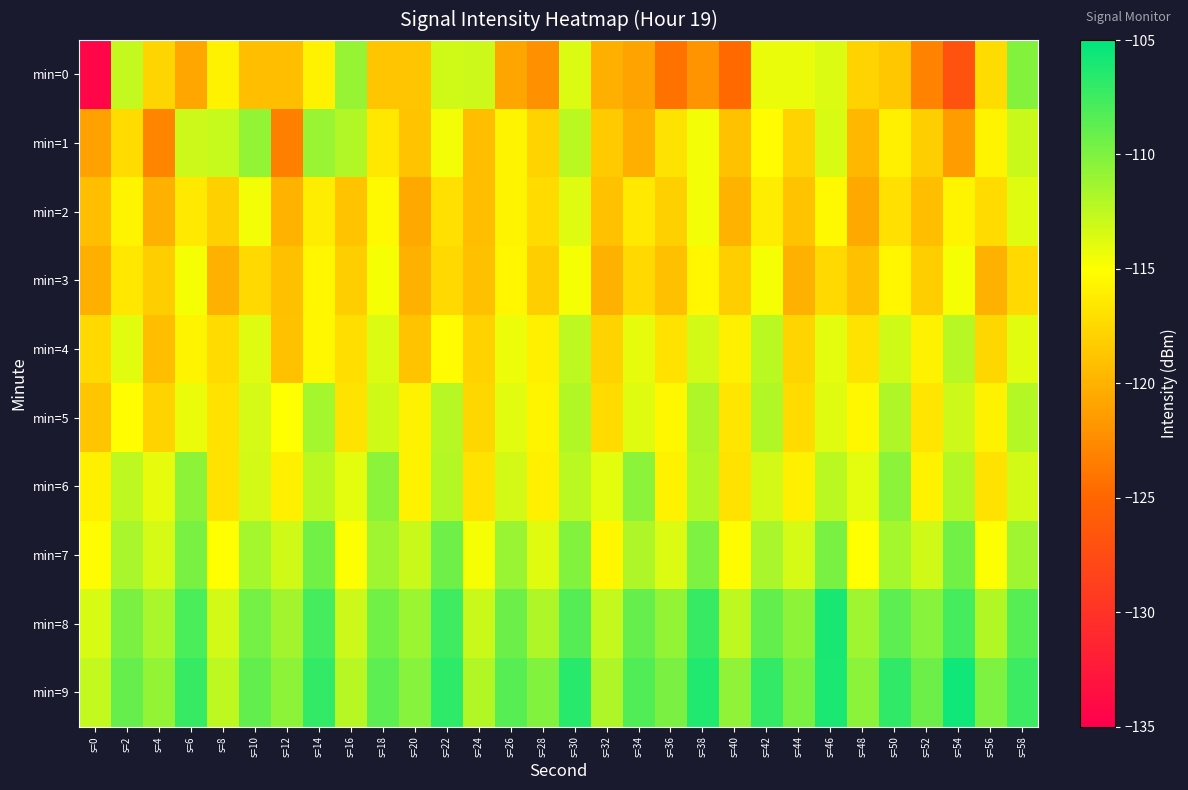

Between s=20 and s=12, which is larger?

s=20